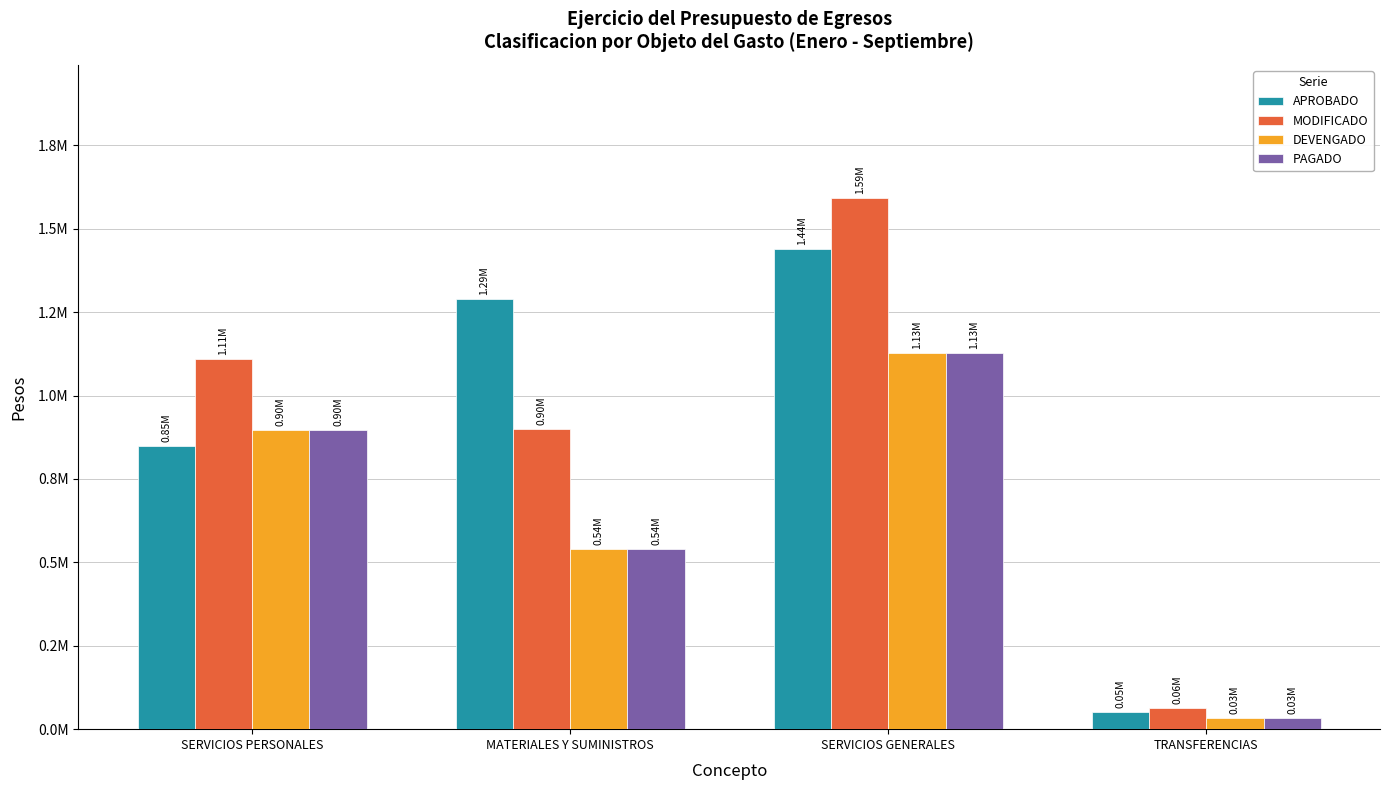

At which label is MODIFICADO closest to 829065?

MATERIALES Y SUMINISTROS